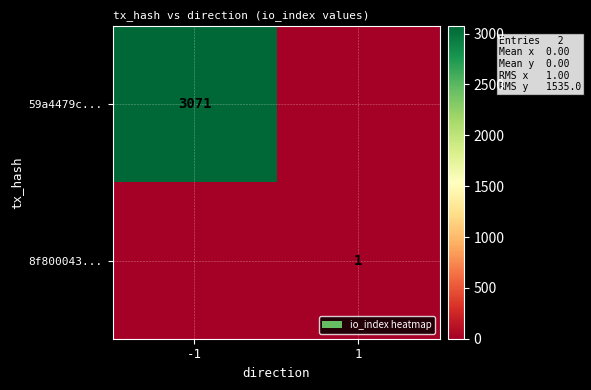

True or false: 59a4479c... has a value of 4599 at -1.

False